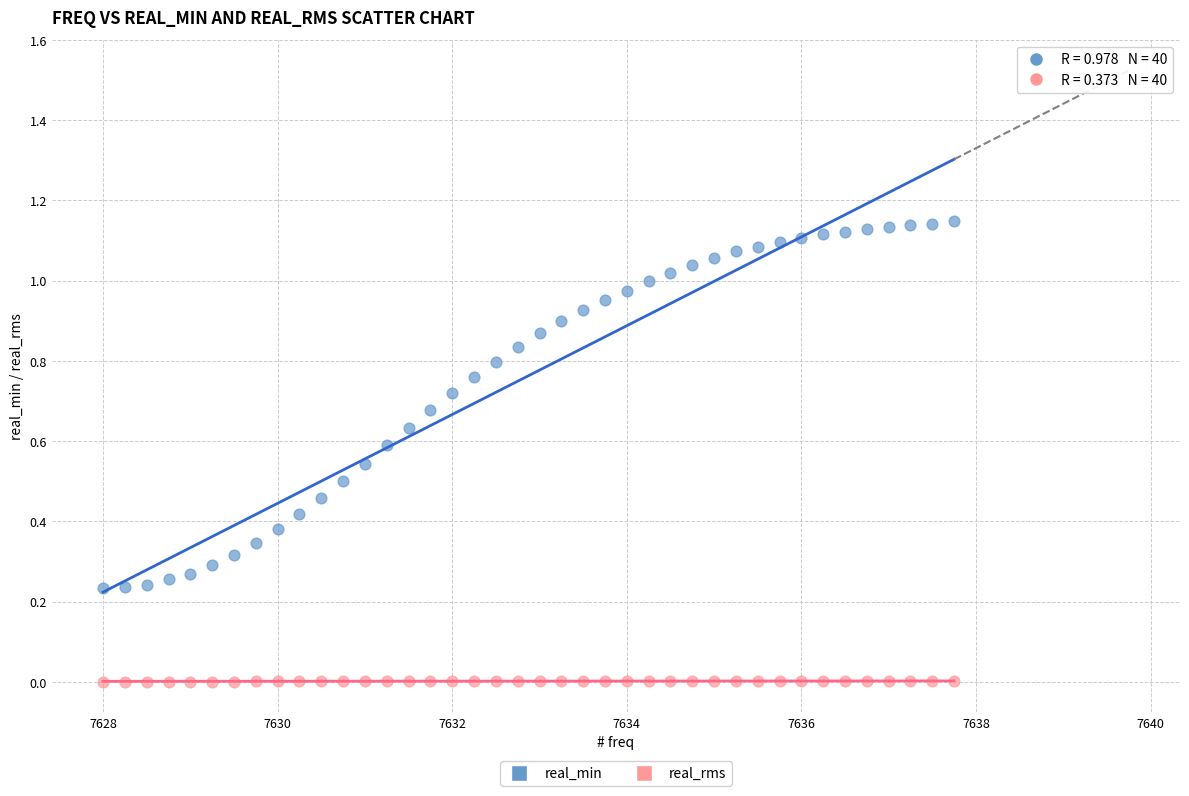

Across all data points, what is the range of X values (max minus min)?

9.8